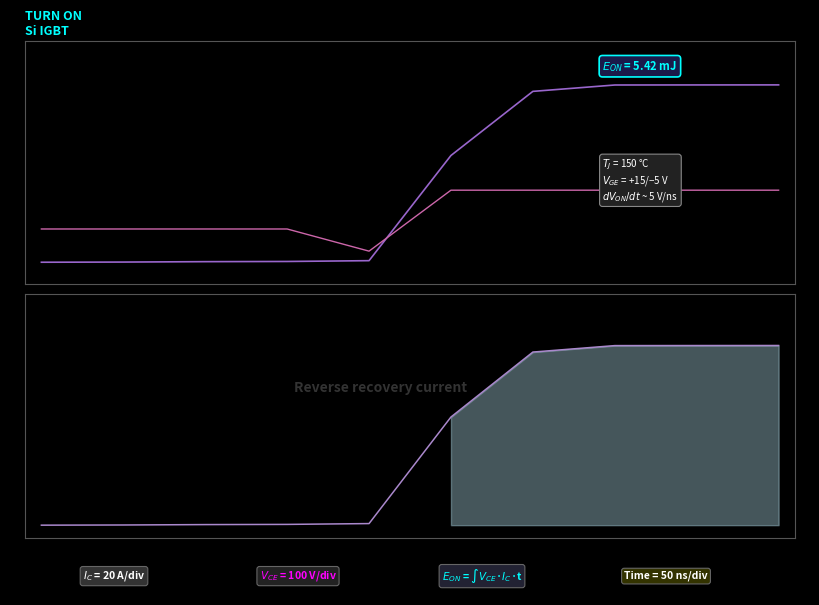

True or false: id (I_C trace) has more than 0 points higher than both neighbors.

False